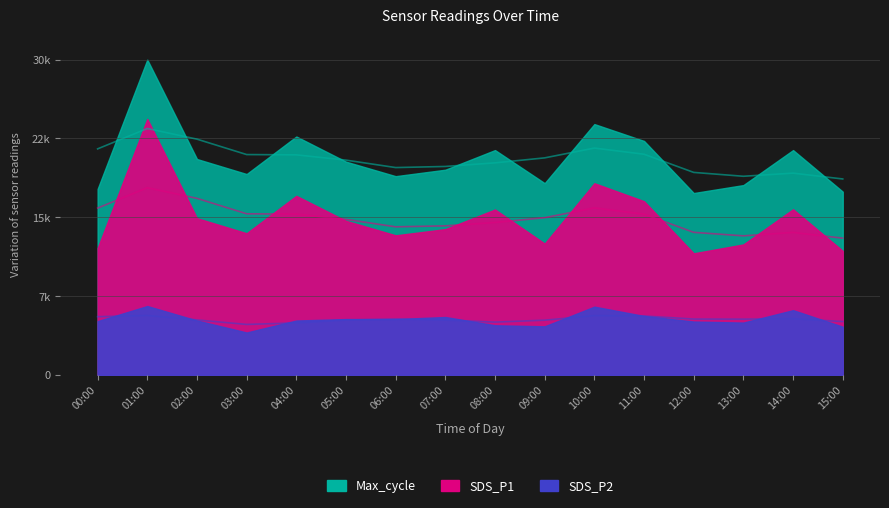

List the labels in order of SDS_P2 value, smallest first.

03:00, 15:00, 09:00, 08:00, 13:00, 12:00, 00:00, 02:00, 04:00, 05:00, 06:00, 07:00, 11:00, 14:00, 10:00, 01:00